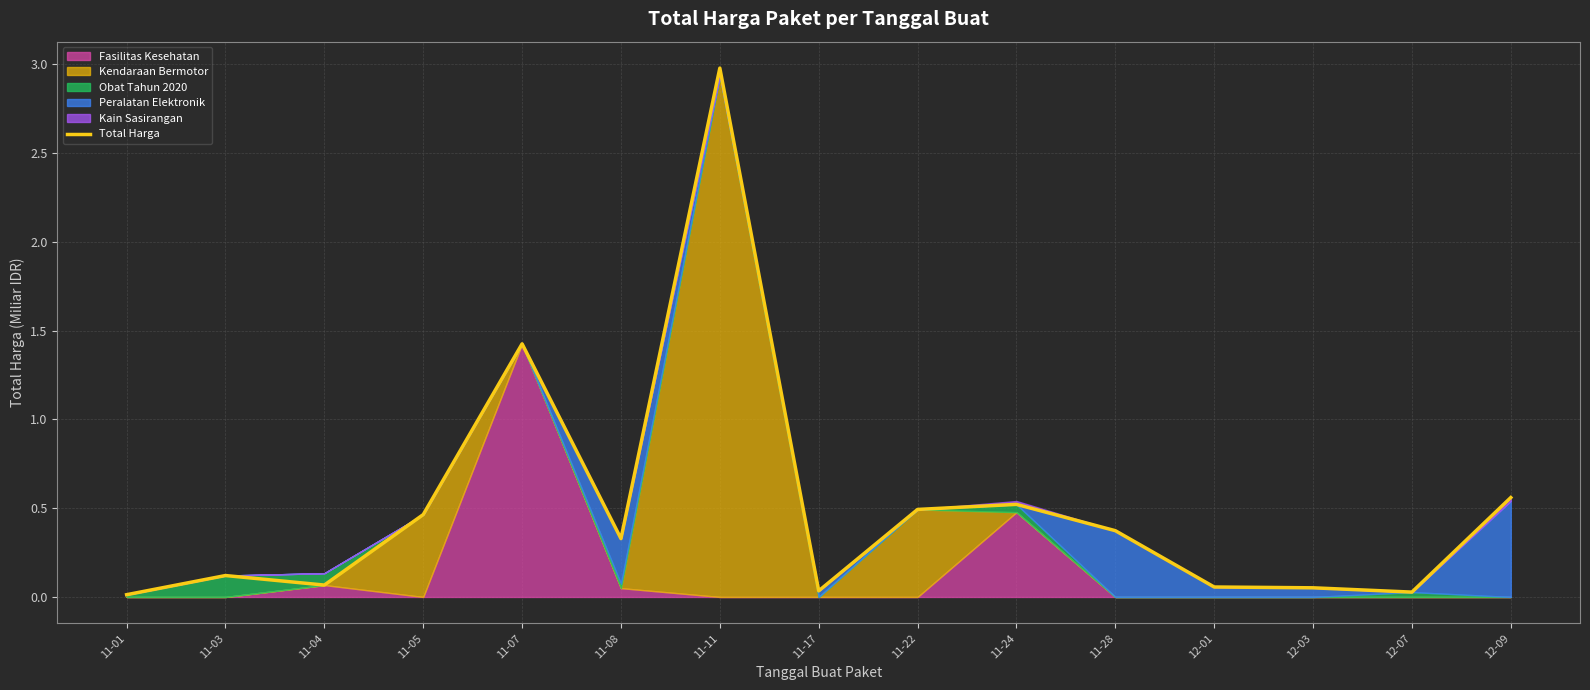

What is the average value?

0.5